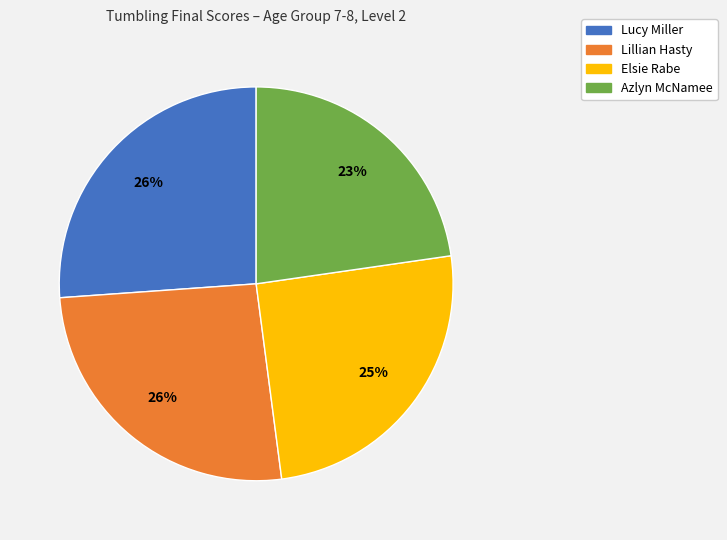

To the nearest percent, what is the combined percentage of Azlyn McNamee and Elsie Rabe?

48%